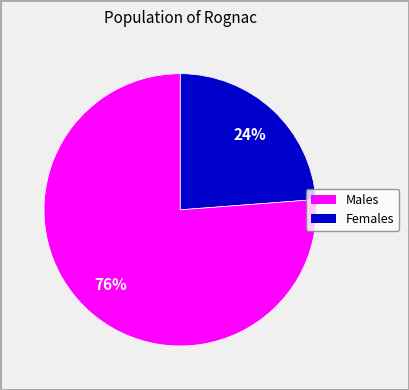

Is there any slice that represents more than half of the pie?

Yes